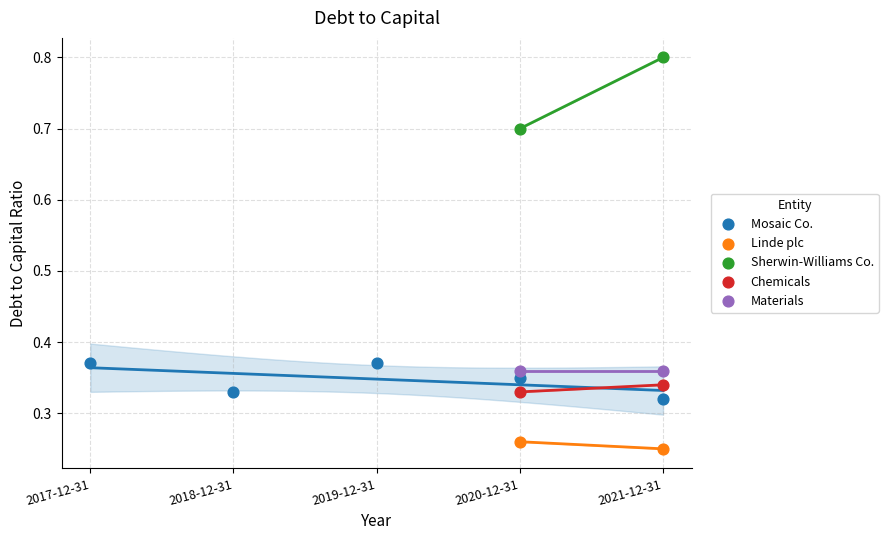

What are all the series names shown in the legend?

Mosaic Co., Linde plc, Sherwin-Williams Co., Chemicals, Materials